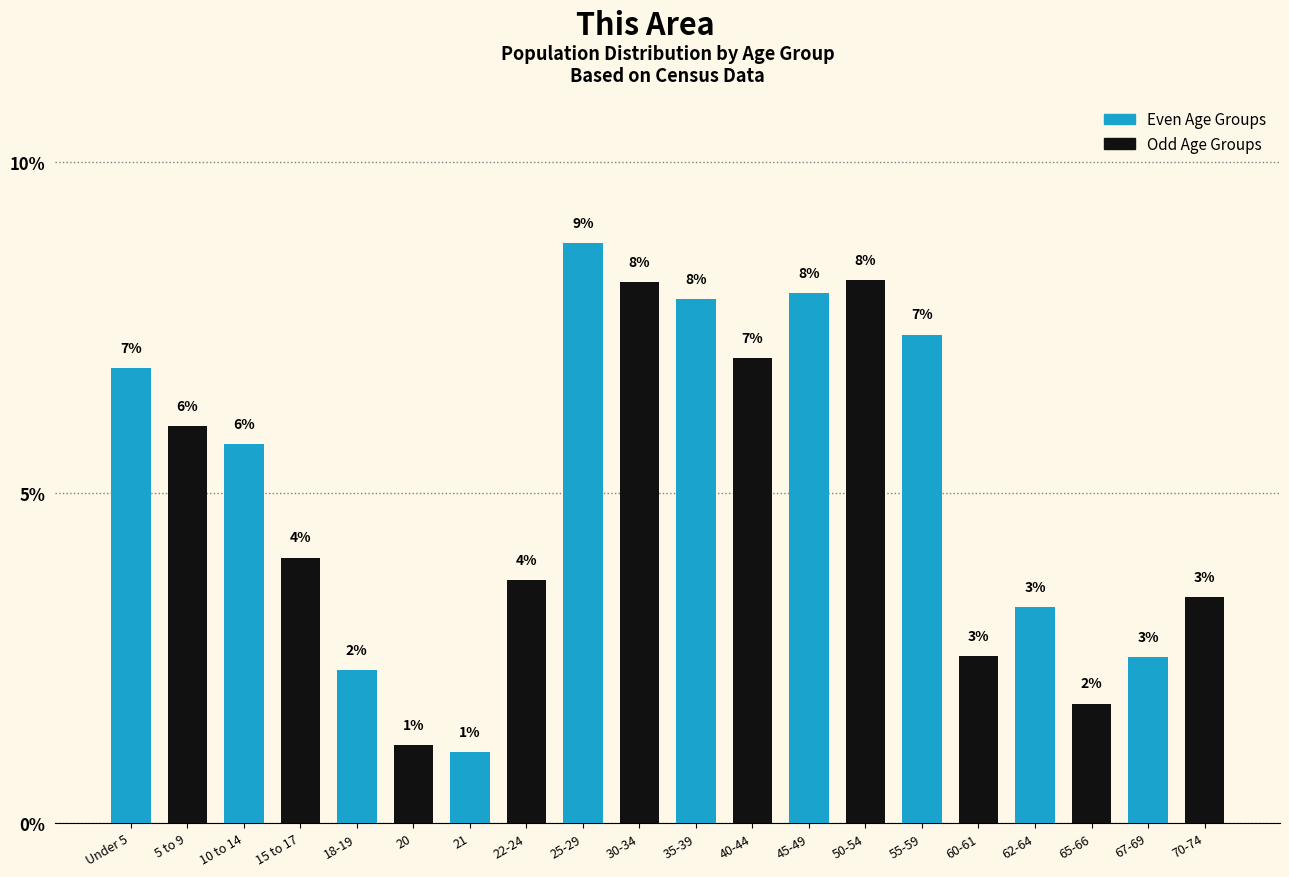

True or false: the data shows 5.2 at 70-74.

False